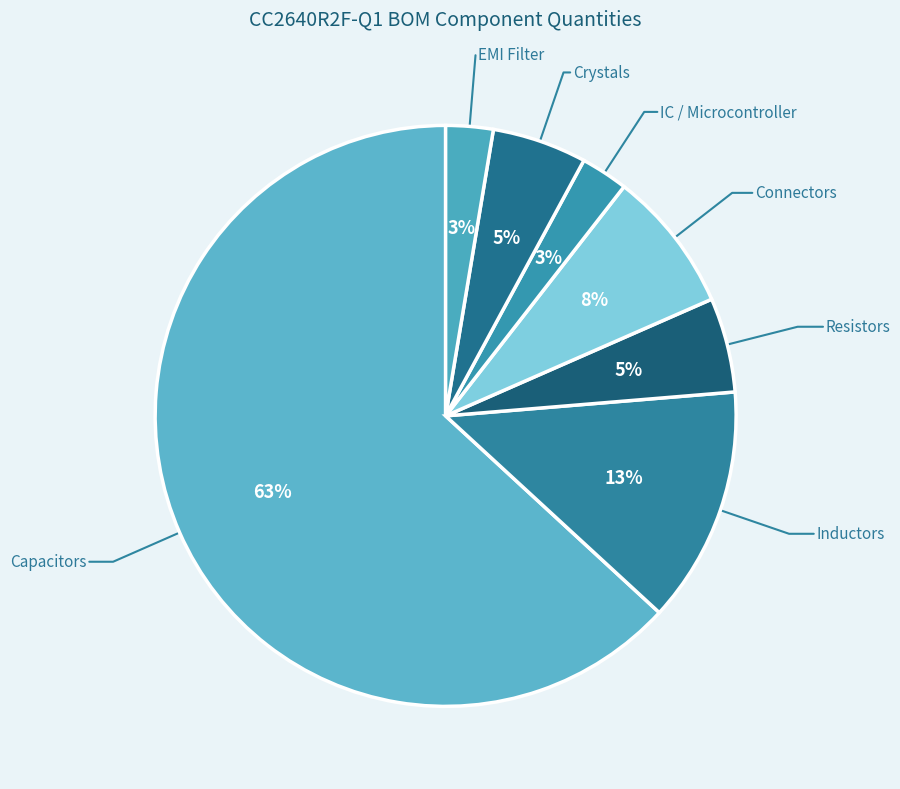

How many segments does this pie chart have?

7